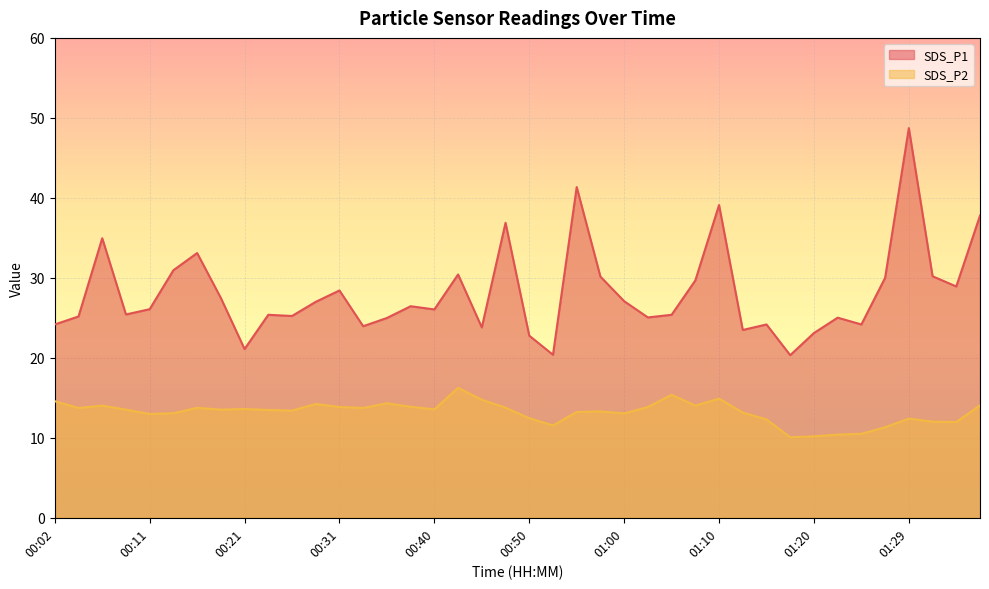

What is the total value across all series at 01:36?

51.8